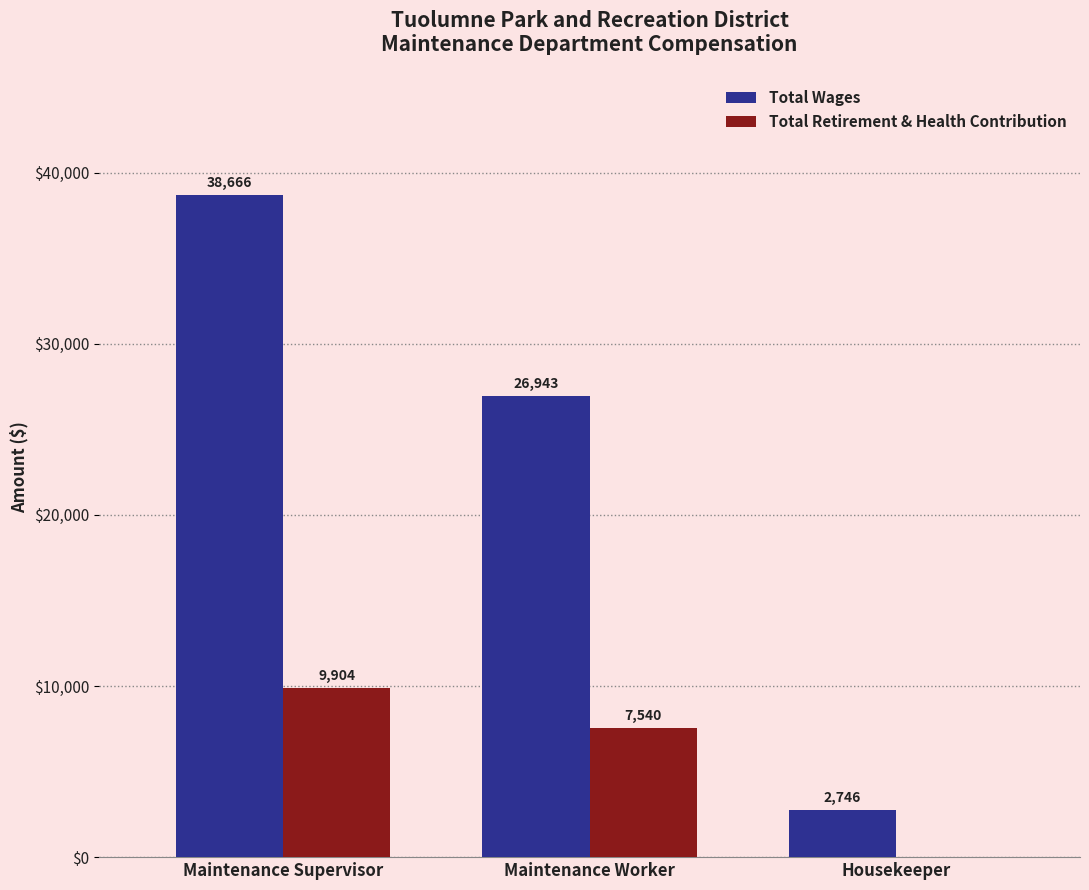

How many values in Total Retirement & Health Contribution are above zero?

2